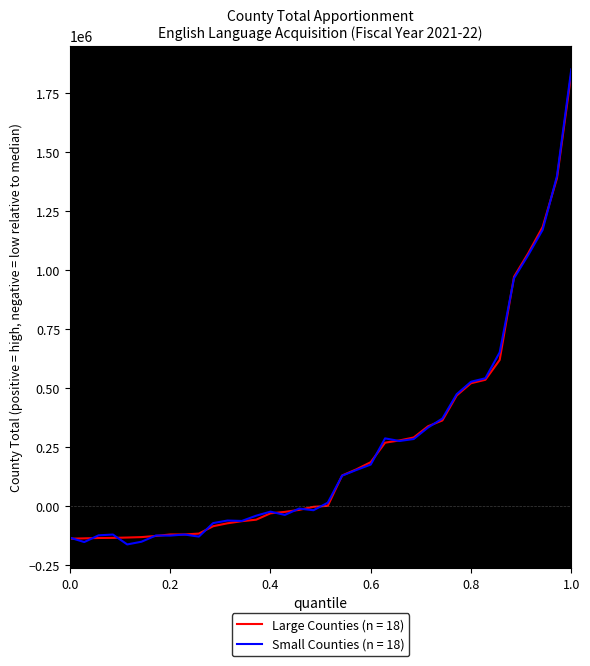

Which series has the widest spread of values?

Small Counties (n = 18)